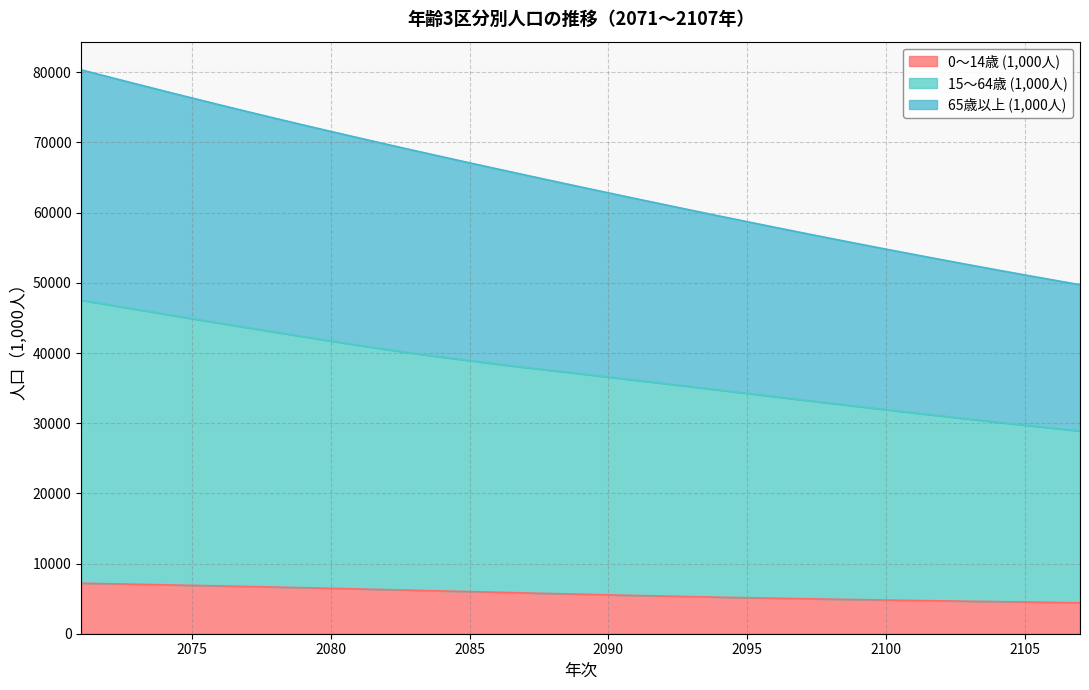

True or false: 65歳以上 (1,000人) and 15～64歳 (1,000人) intersect in this chart.

False